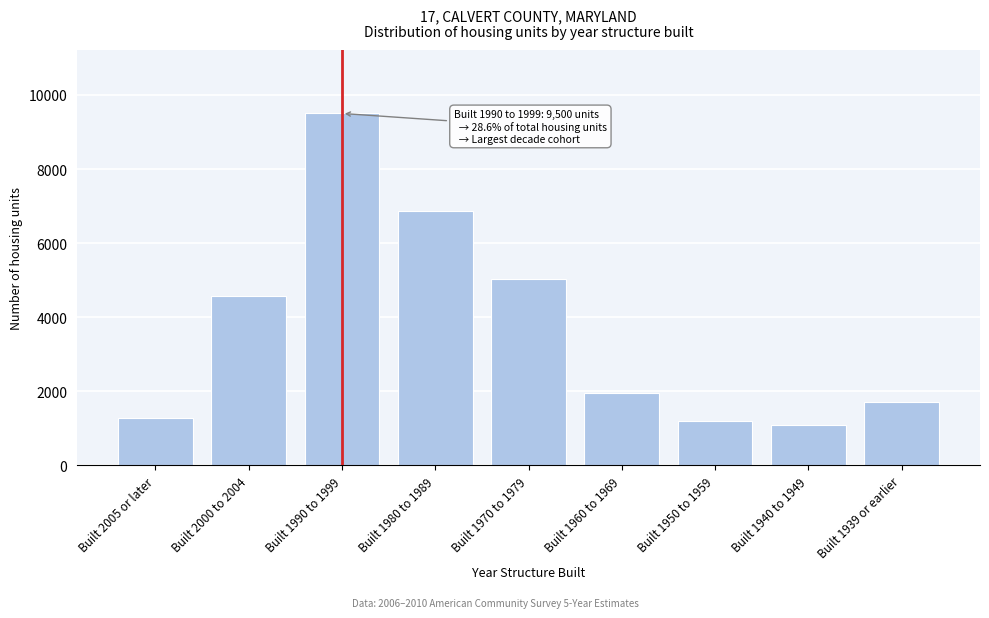

Reading right to left, transcribe all the data shown in this chart.

1706	1091	1207	1967	5034	6859	9500	4573	1283